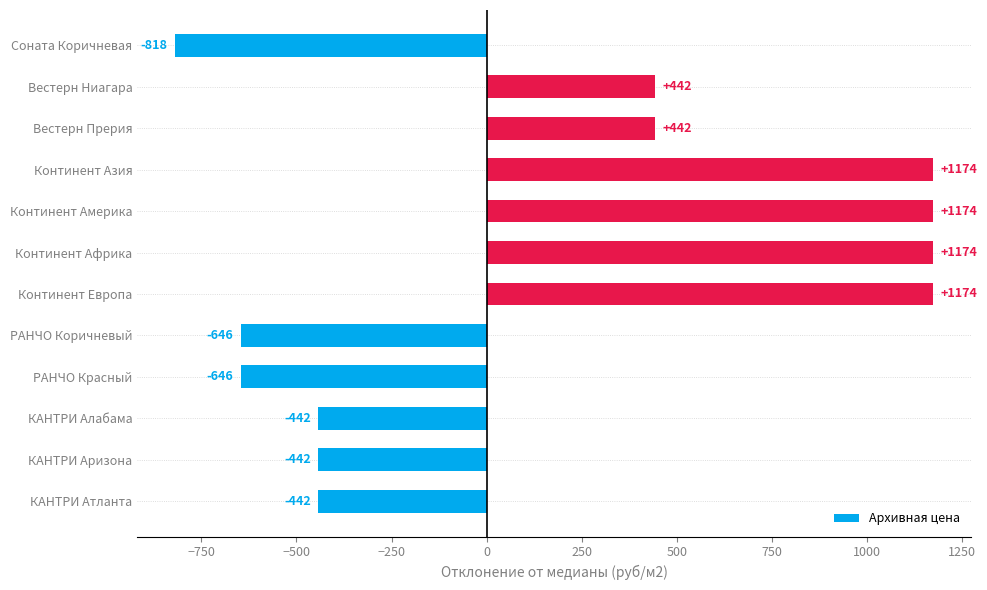

What is the difference between the maximum and second lowest values?

1820.0